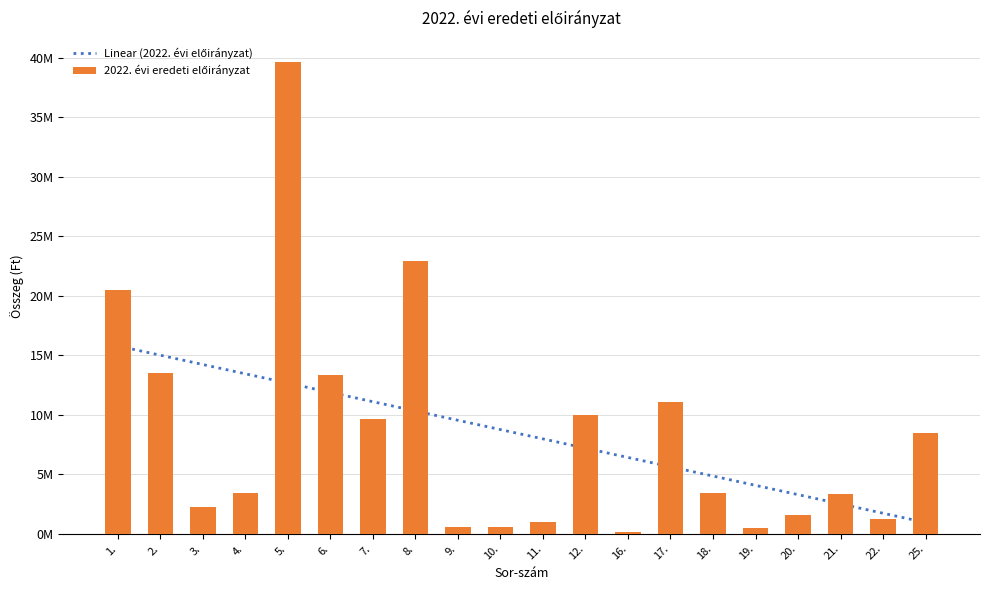

Reading left to right, extract all data points from this chart.

Linear (2022. évi előirányzat): 15783440.2	15001728.2	14220016.2	13438304.2	12656592.2	11874880.2	11093168.2	10311456.2	9529744.2	8748032.2	7966320.2	7184608.2	6402896.2	5621184.2	4839472.2	4057760.2	3276048.2	2494336.2	1712624.2	930912.2
2022. évi eredeti előirányzat: 20486321.0	13496761.0	2270000.0	3443155.0	39696237.0	13300000.0	9632525.0	22932525.0	559000.0	559000.0	1000000.0	10000000.0	100000.0	11100000.0	3410000.0	500000.0	1600000.0	3320000.0	1254000.0	8484000.0